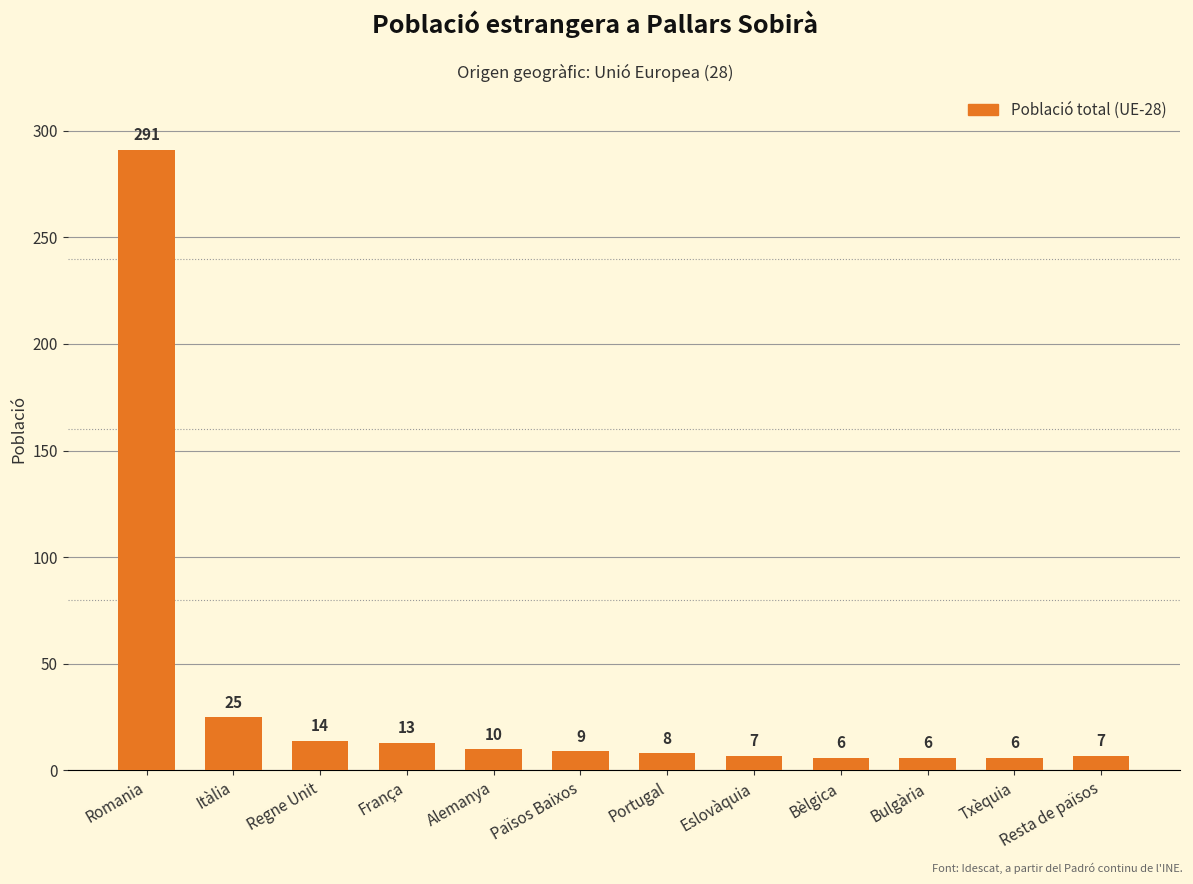

What is the smallest value displayed?

6